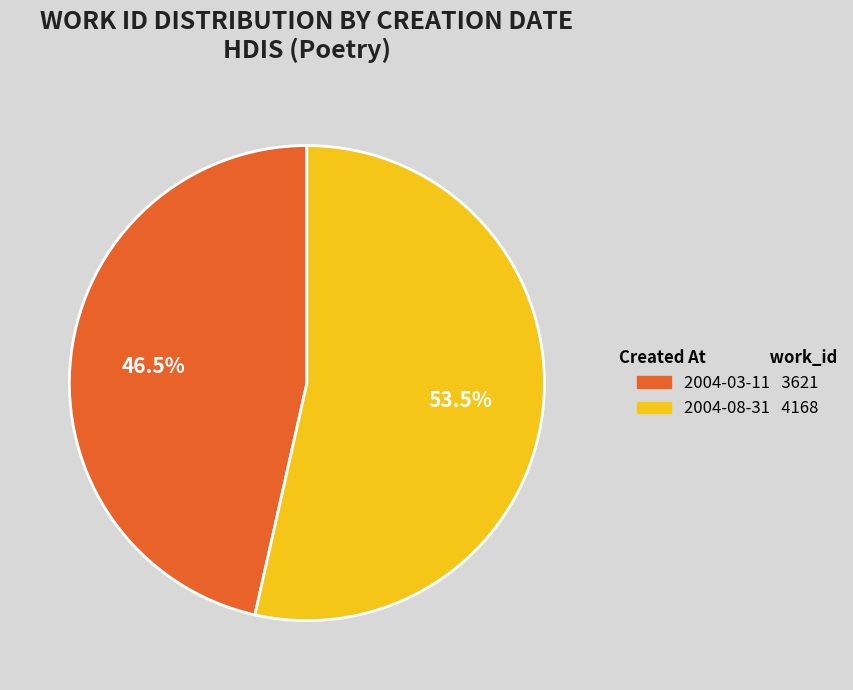

Rank the categories by value from highest to lowest.

2004-08-31, 2004-03-11